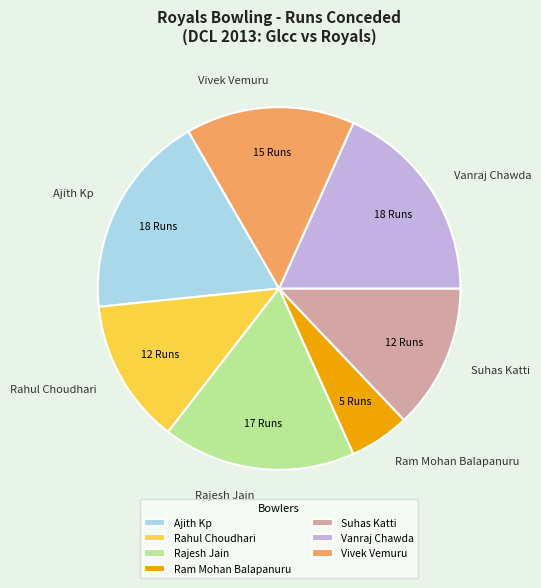

Combined, do Vivek Vemuru and Rajesh Jain account for over 50%?

No